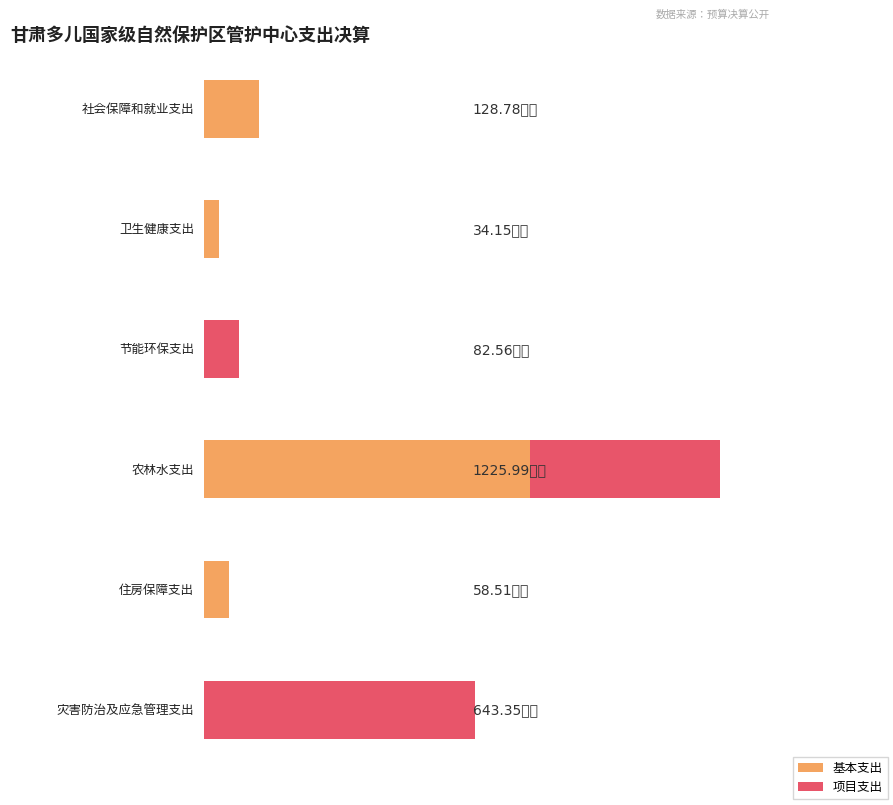

Which has a higher value, 卫生健康支出 or 住房保障支出?

住房保障支出